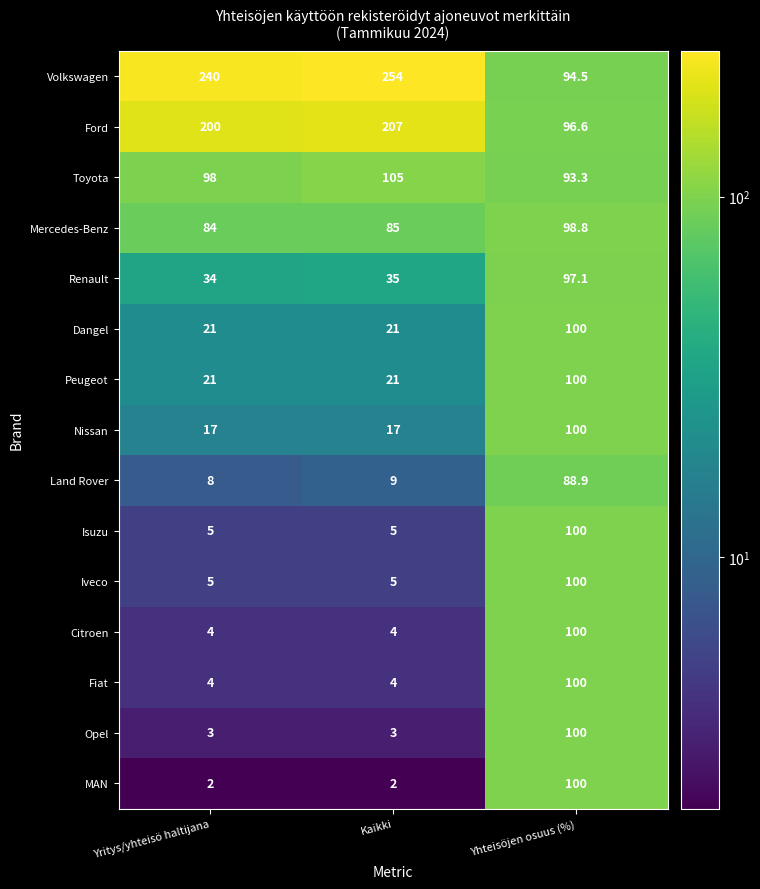

At which label is Ford closest to 151?

Yritys/yhteisö haltijana